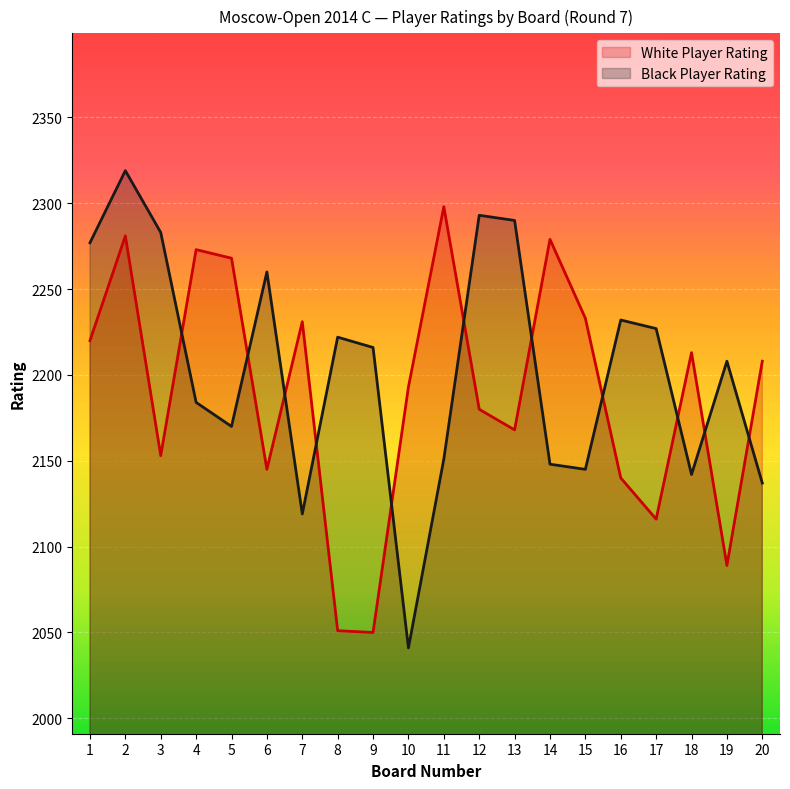

Where is White Player Rating nearest to the value 2174?

12